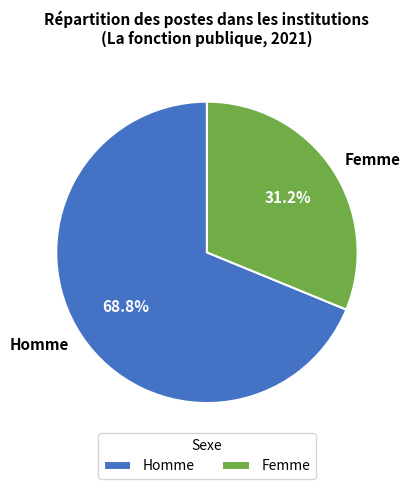

The Femme slice represents 17% of the pie. True or false?

False